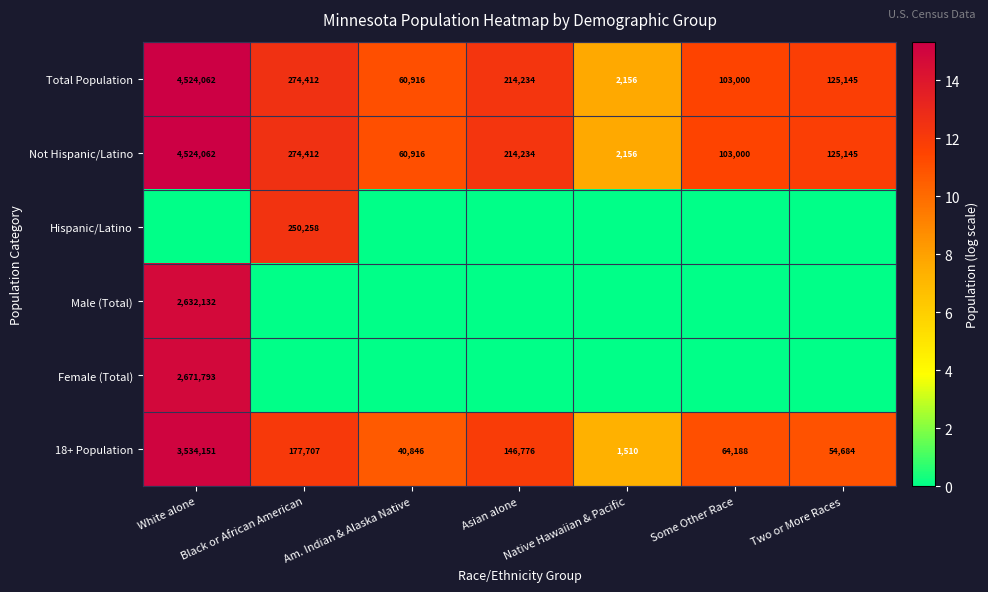

True or false: Total Population has a value of 1300 at Native Hawaiian & Pacific.

False